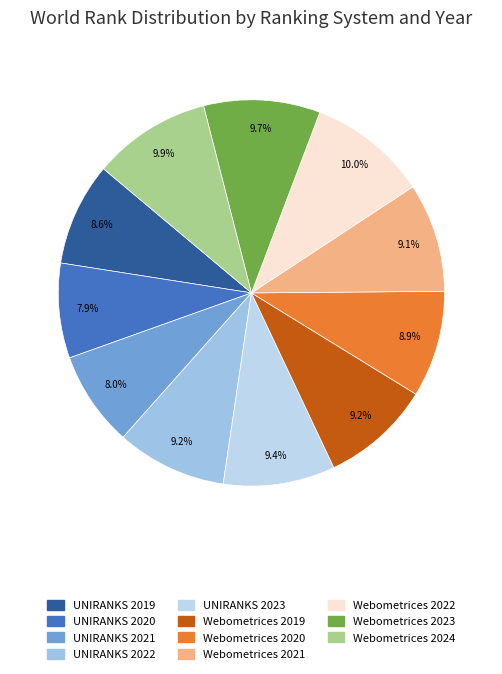

What percentage is the UNIRANKS 2023 slice, to the nearest percent?

9%